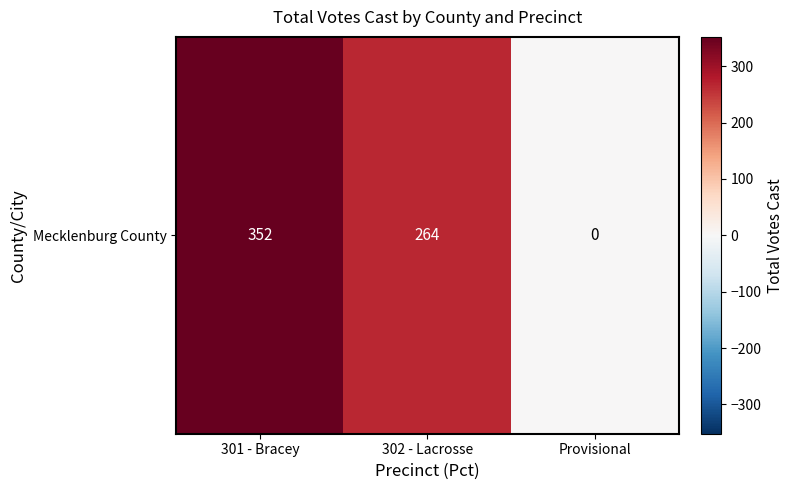

The chart shows a value of -116 at Provisional. True or false?

False